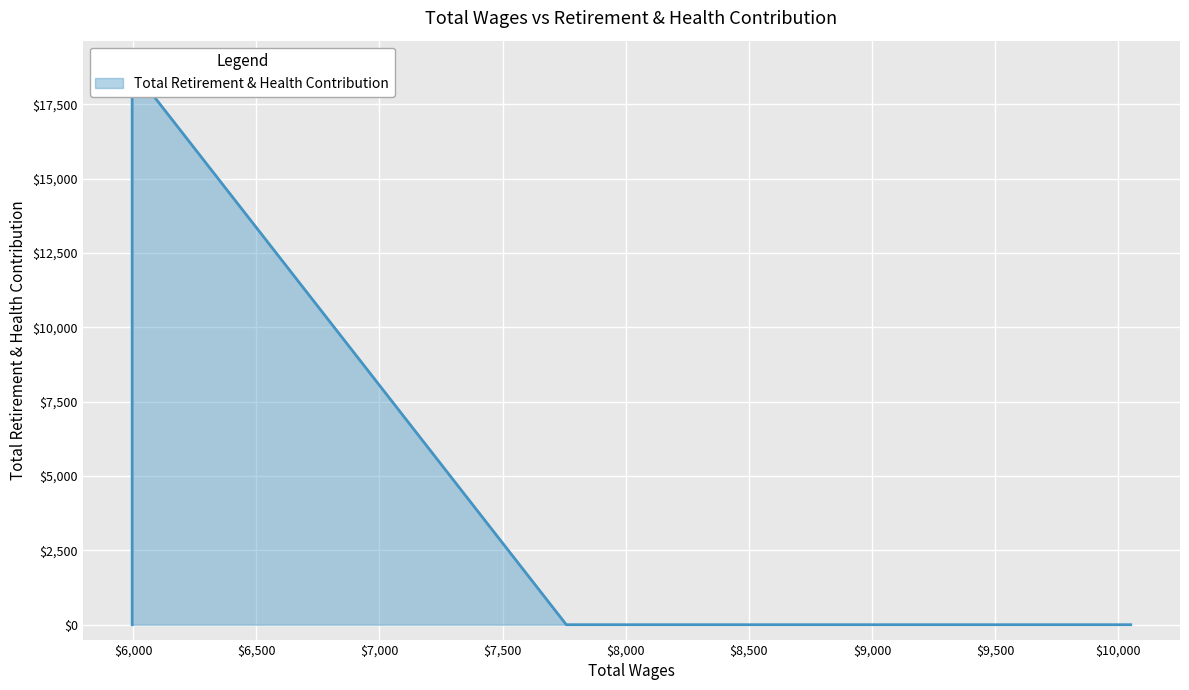

The value at 10051.0 is 6493. True or false?

False